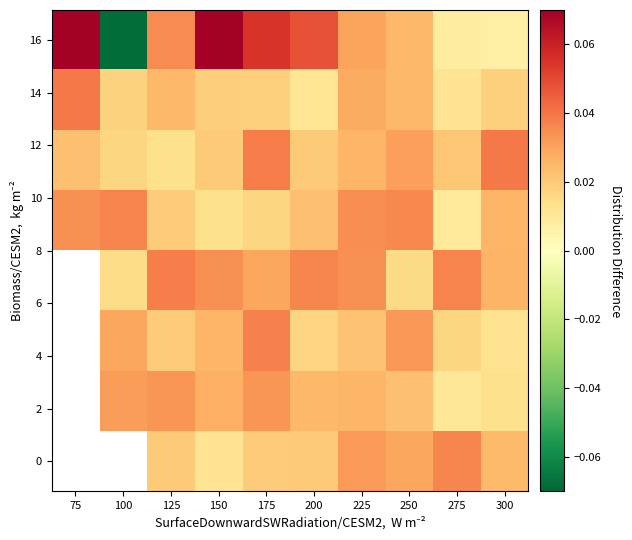

How many distinct data groups are displayed?

8